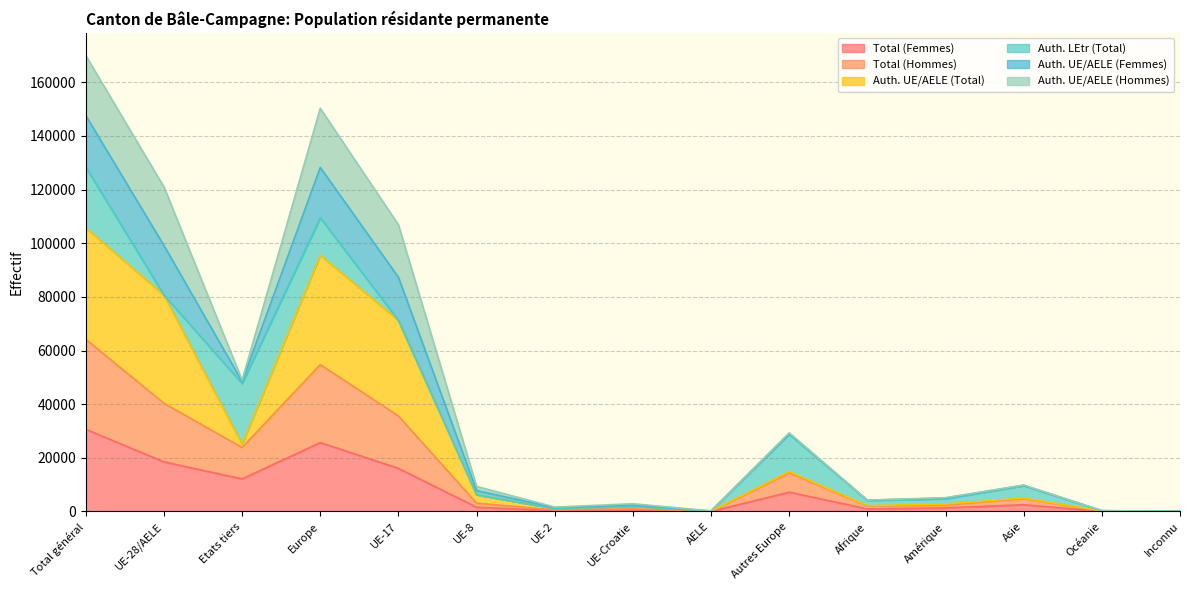

Which category has the highest value in the Total (Femmes) series?

Total général